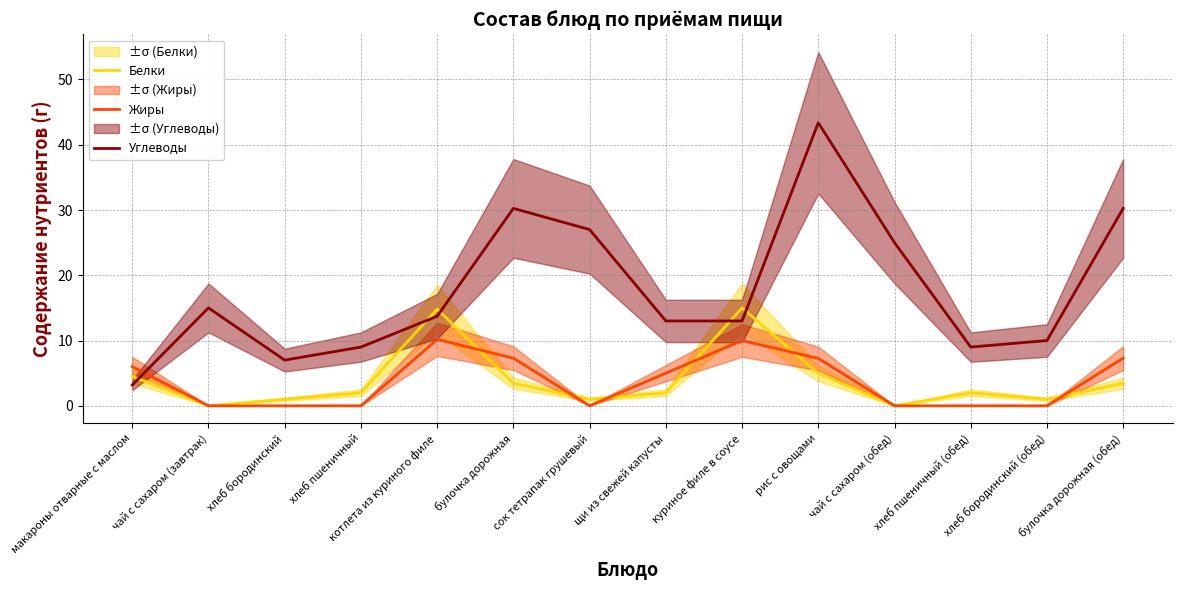

What position from the left is хлеб пшеничный?

4